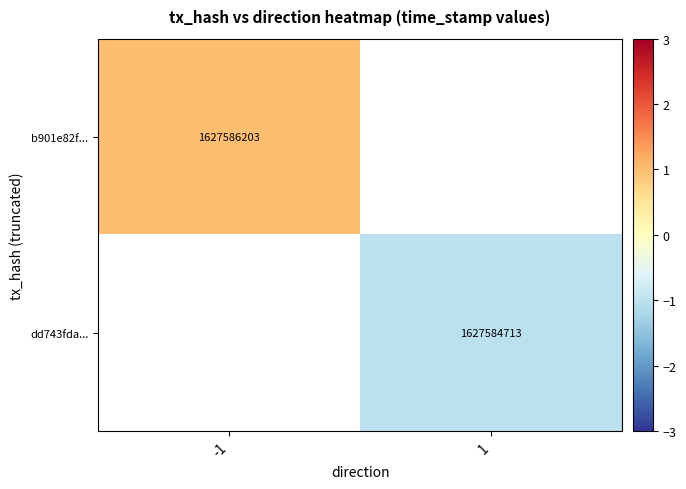

At how many categories does at least one series exceed 0?

1